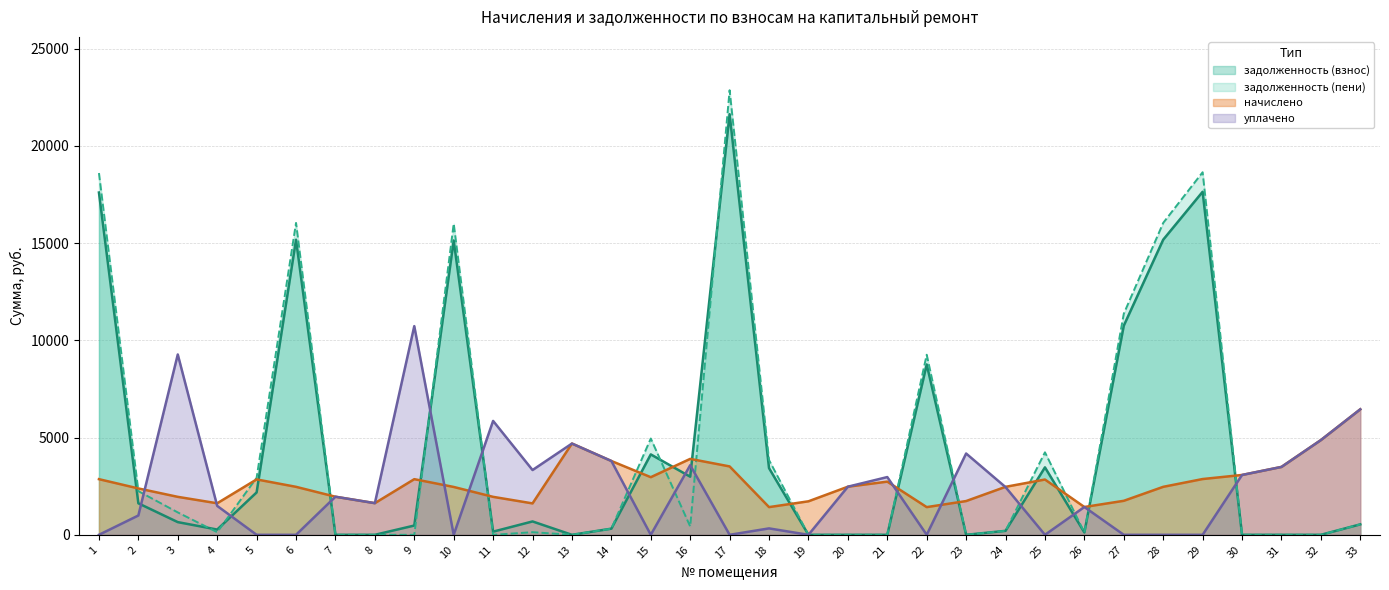

What is the average value of the задолженность (взнос) series?

4337.7